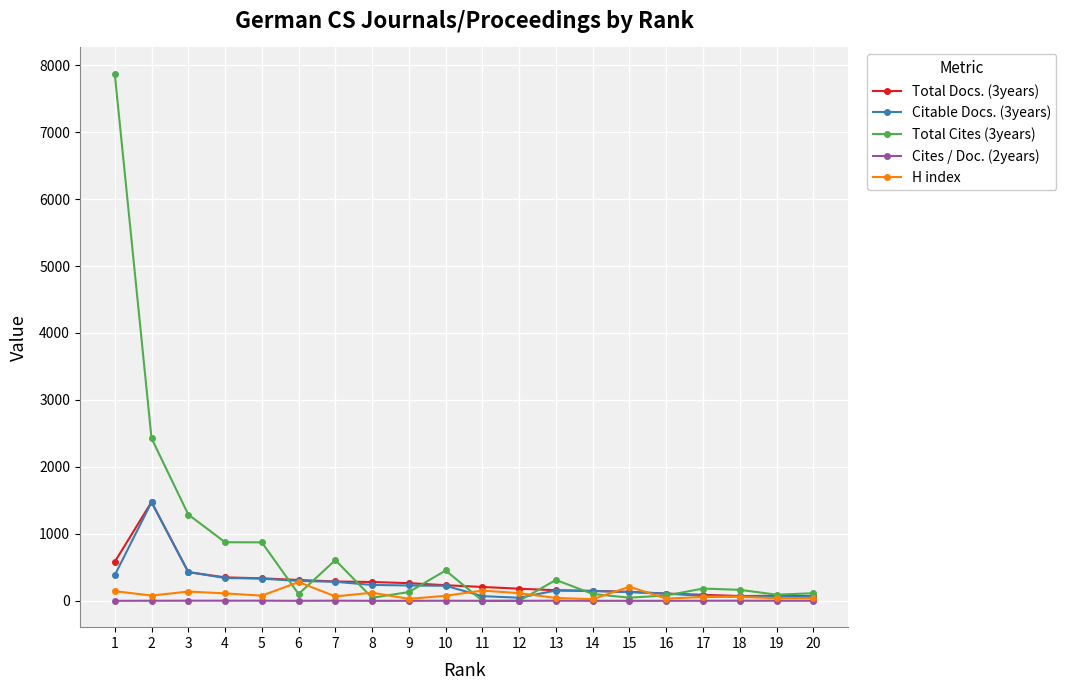

What is the difference between the maximum and second lowest values in the Total Docs. (3years) series?

1405